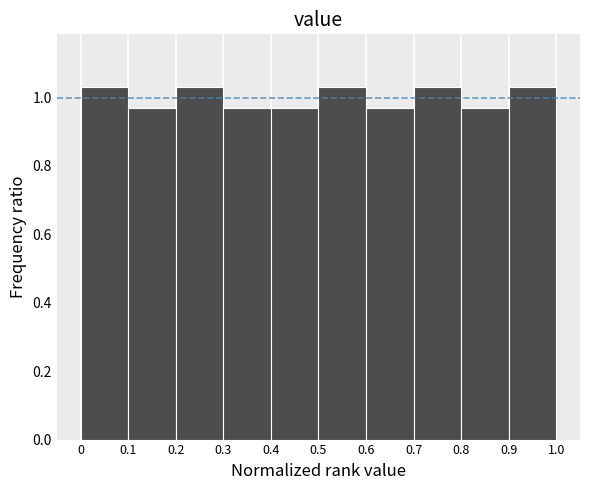

What is the height of the bar covering 0 to 0.1 on the x-axis? The values are not printed on the chart, so give them approximately, as read against the axis.

1.04